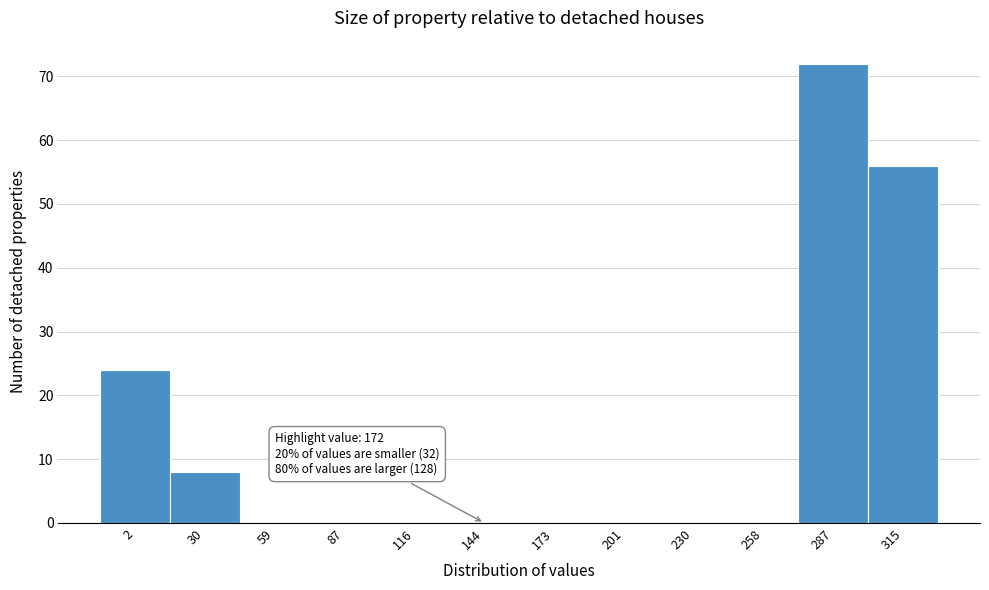

Reading right to left, transcribe all the data shown in this chart.

315=56	287=72	258=0	230=0	201=0	173=0	144=0	116=0	87=0	59=0	30=8	2=24